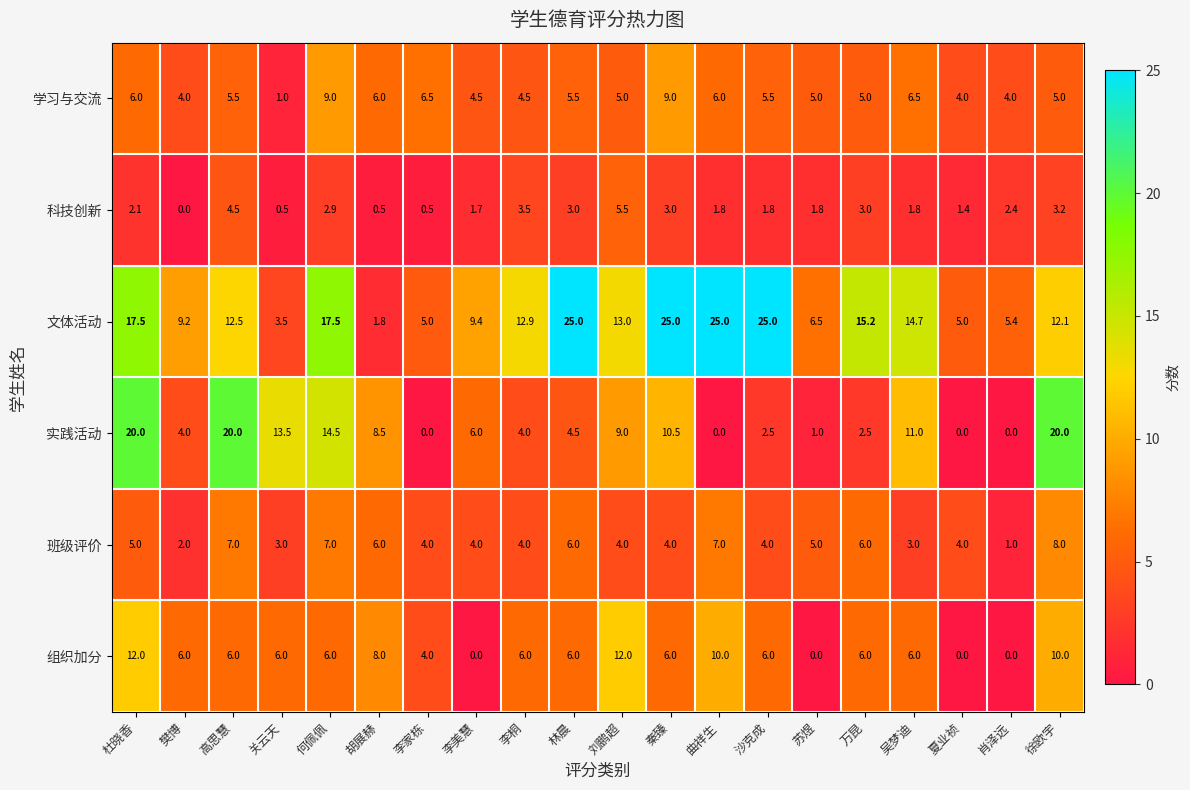

What is the total value across all series at 李桐?

34.9